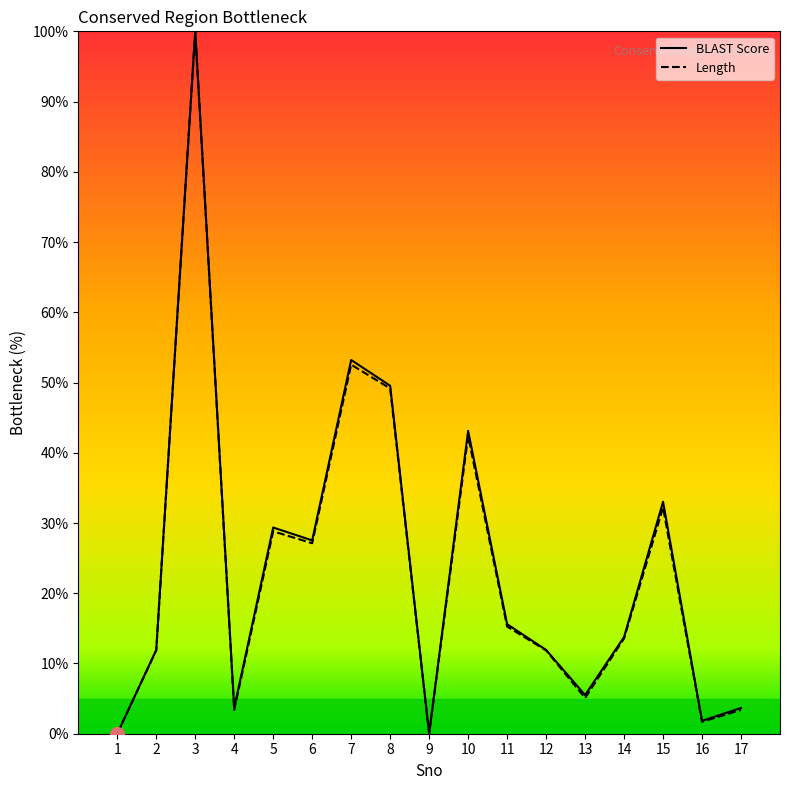

At which category does the chart reach its peak across all series?

3